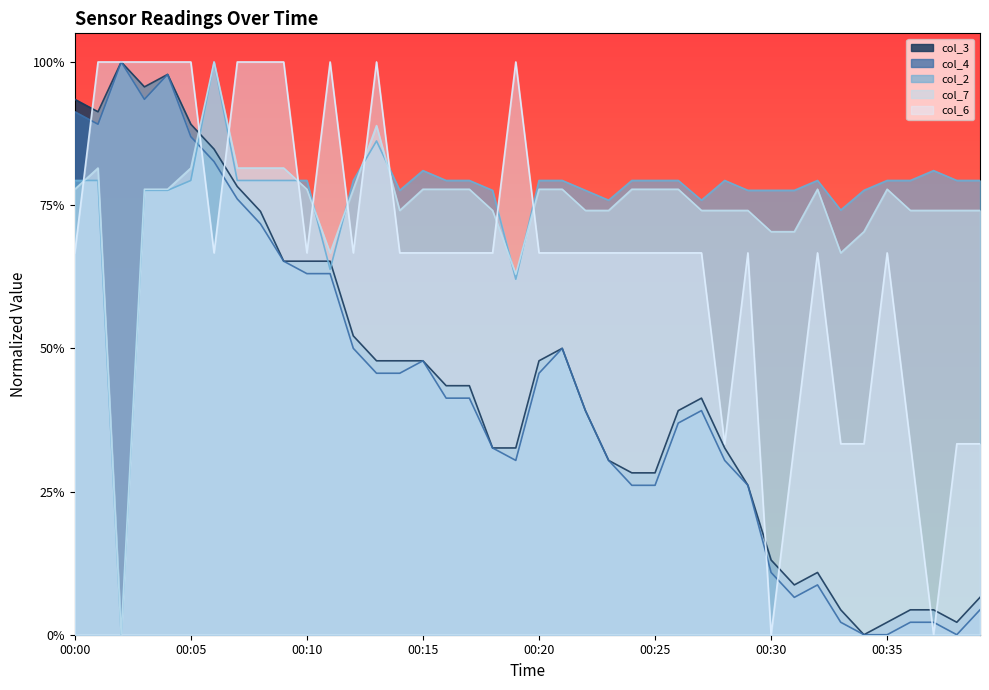

Does the chart have visible grid lines?

No